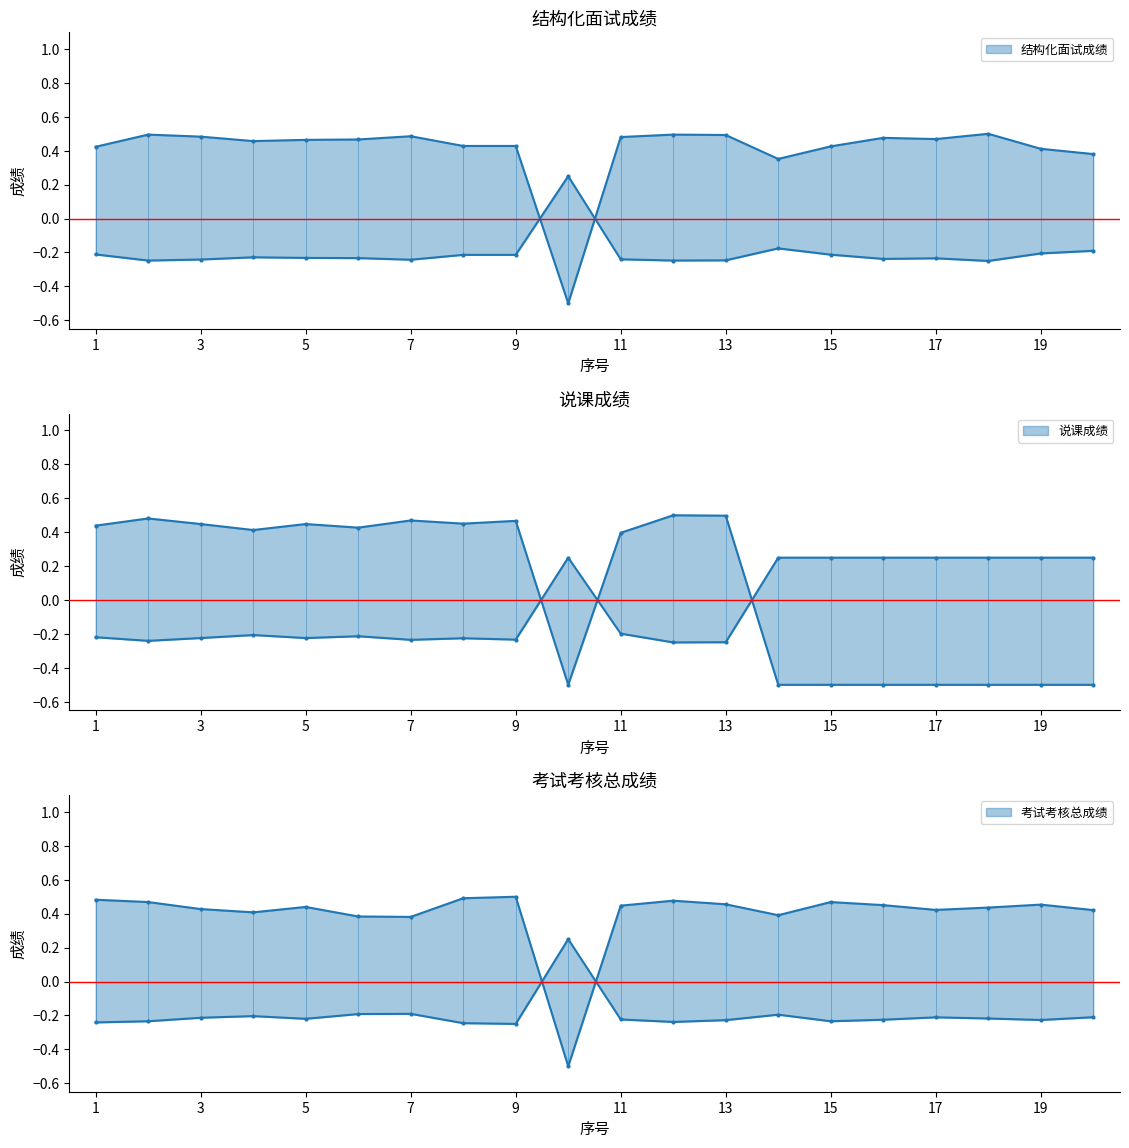

The 考试考核总成绩 series shows 0.2 at 9. True or false?

False